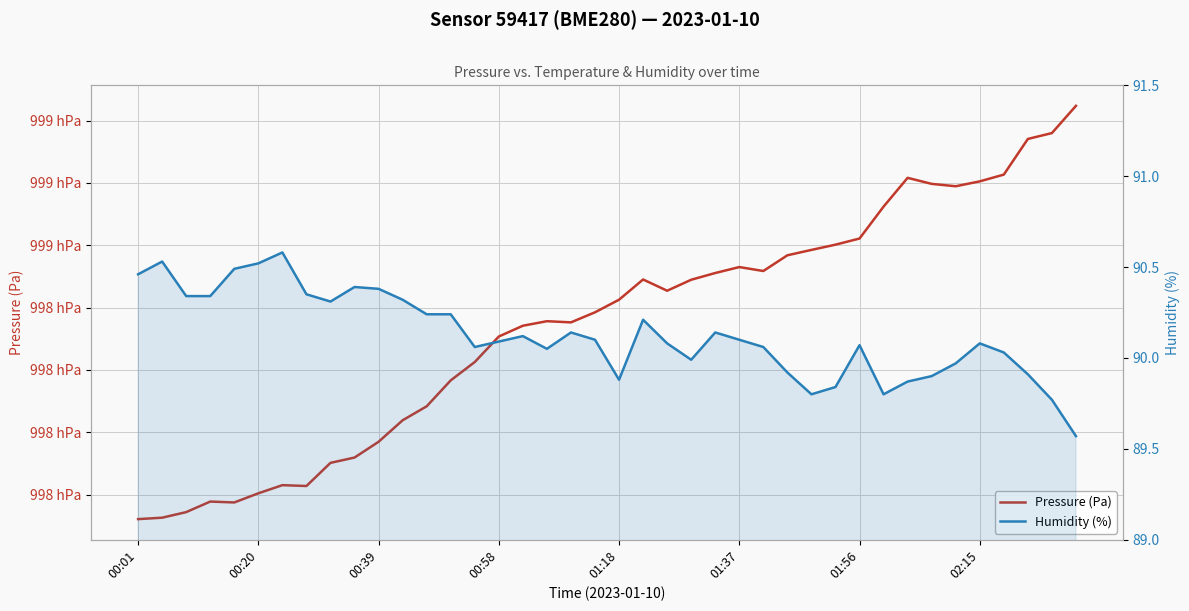

What is the difference between the second highest and minimum values in the Humidity (%) series?

1.0